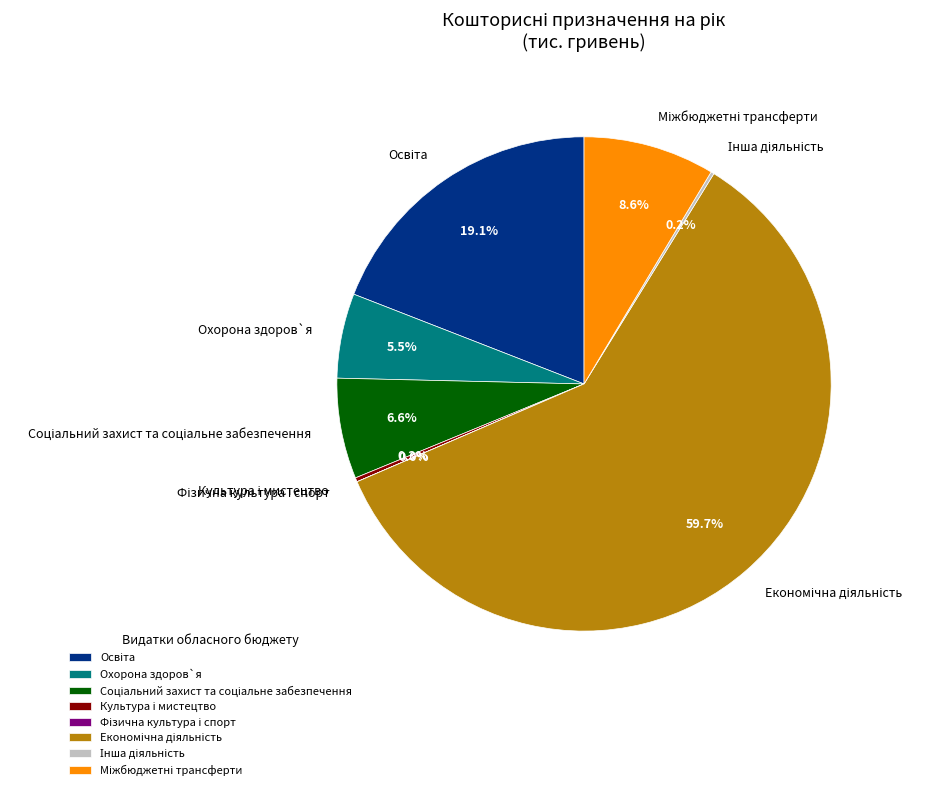

Is there any slice that represents more than half of the pie?

Yes